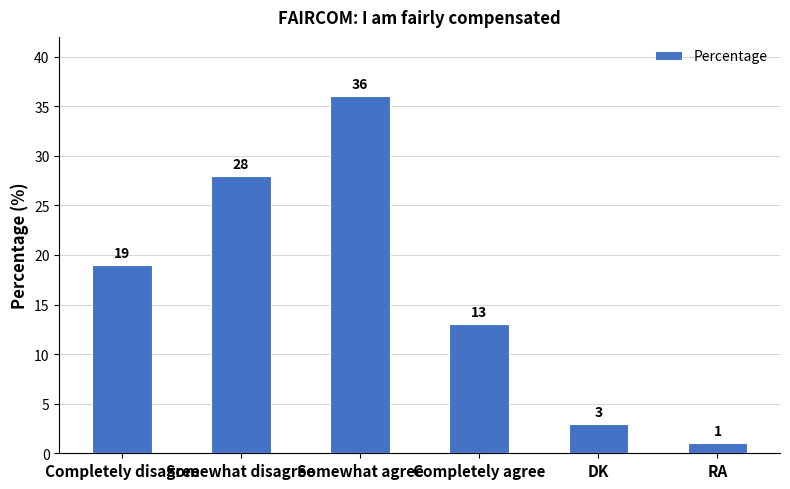

Where is the data nearest to the value 18?

Completely disagree